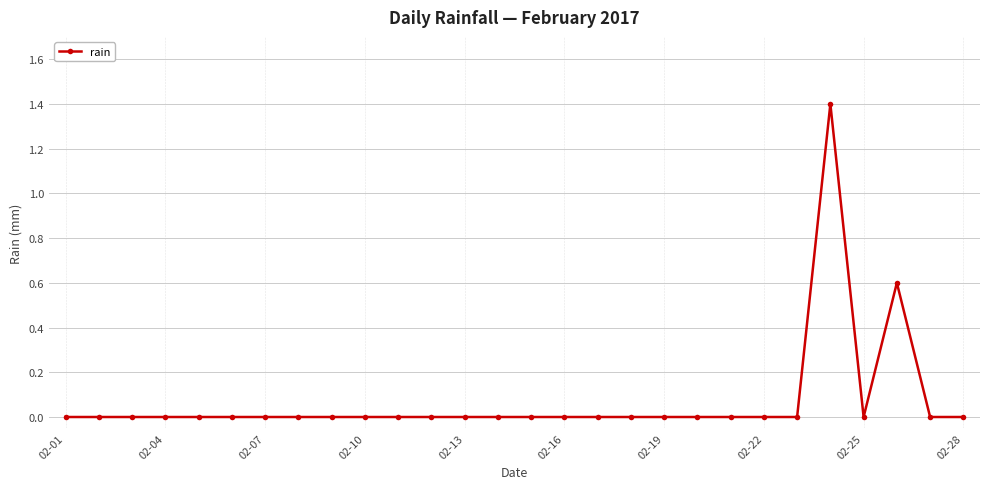

True or false: the data has more than 1 interior local peaks.

True